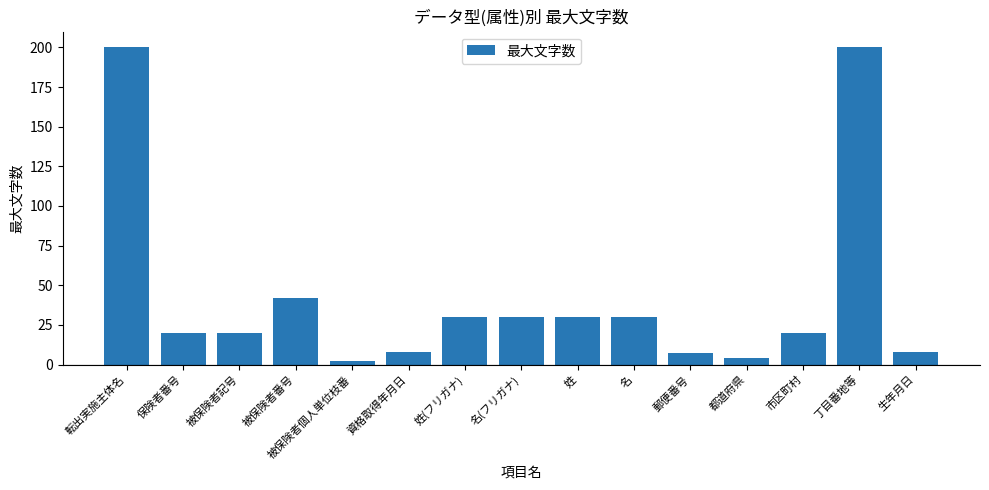

What position from the right is 郵便番号?

5